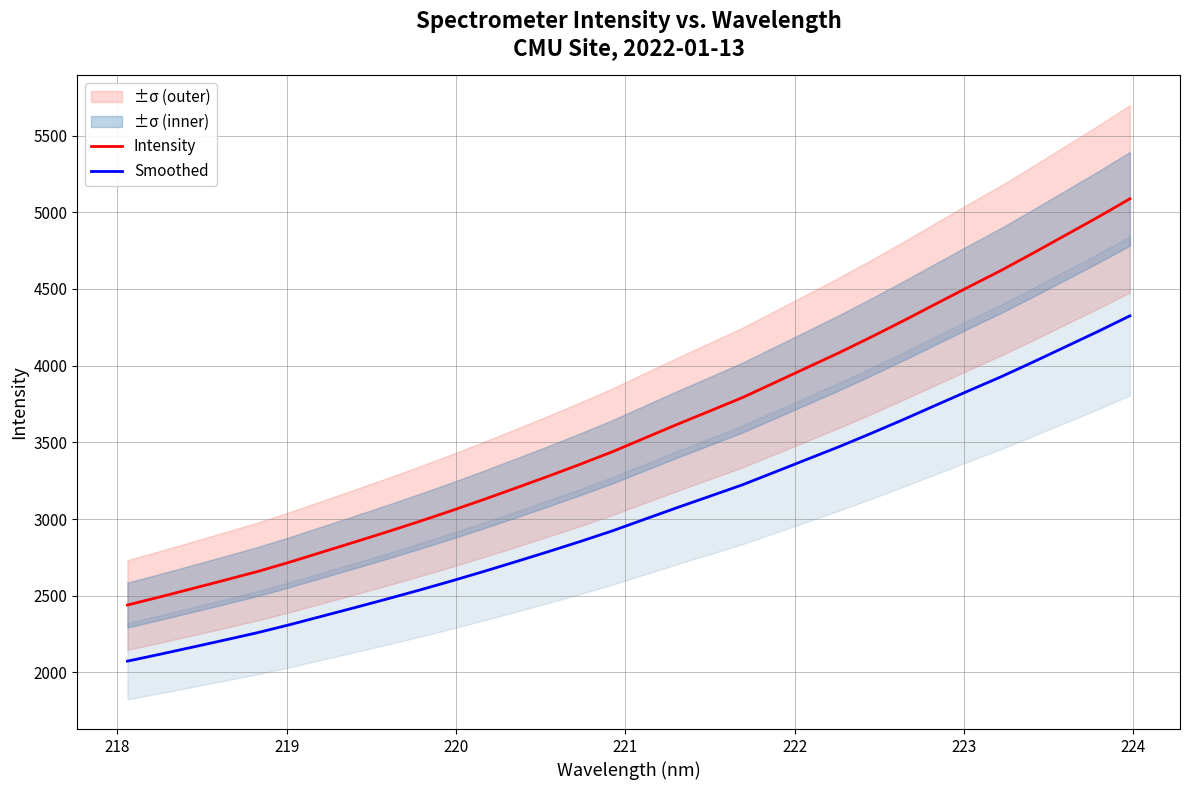

What is the minimum value shown in the chart?

2073.4